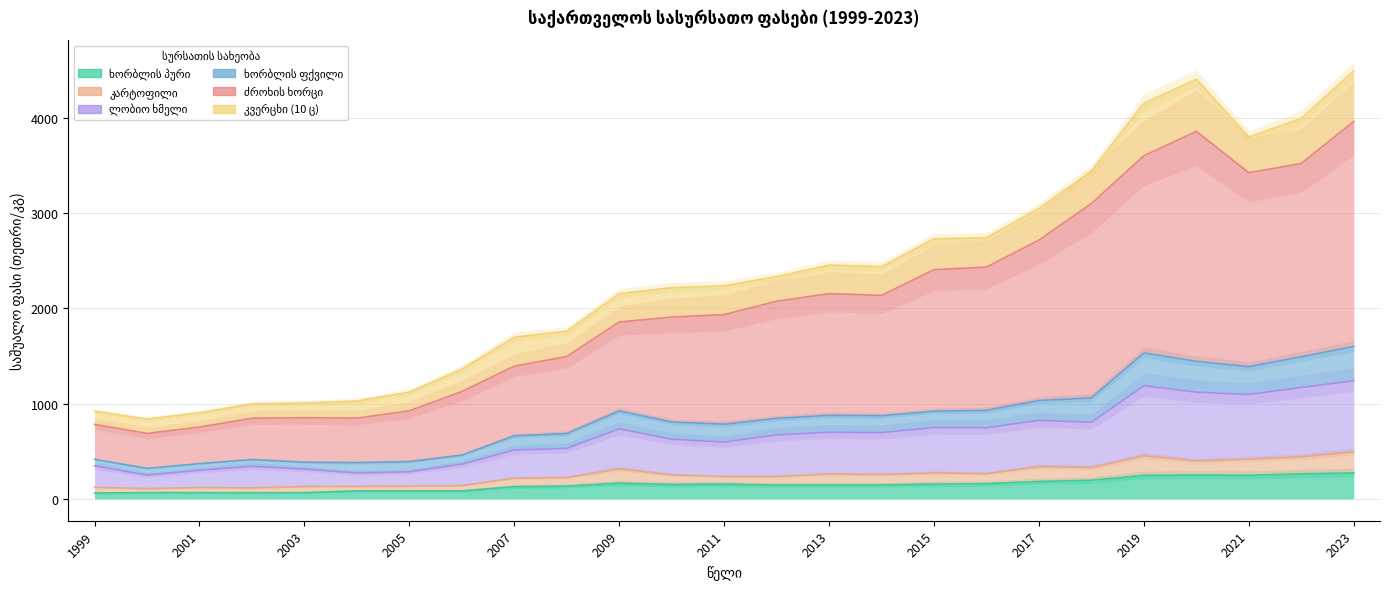

True or false: ხორბლის ფქვილი has a value of 391.0 at 2005.

True